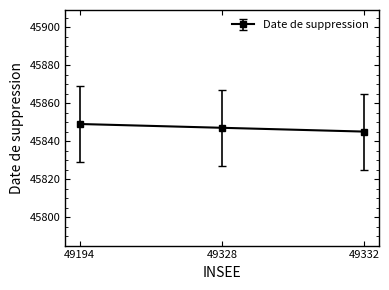

Reading right to left, list all the values displayed in this chart.

49332=45845	49328=45847	49194=45849